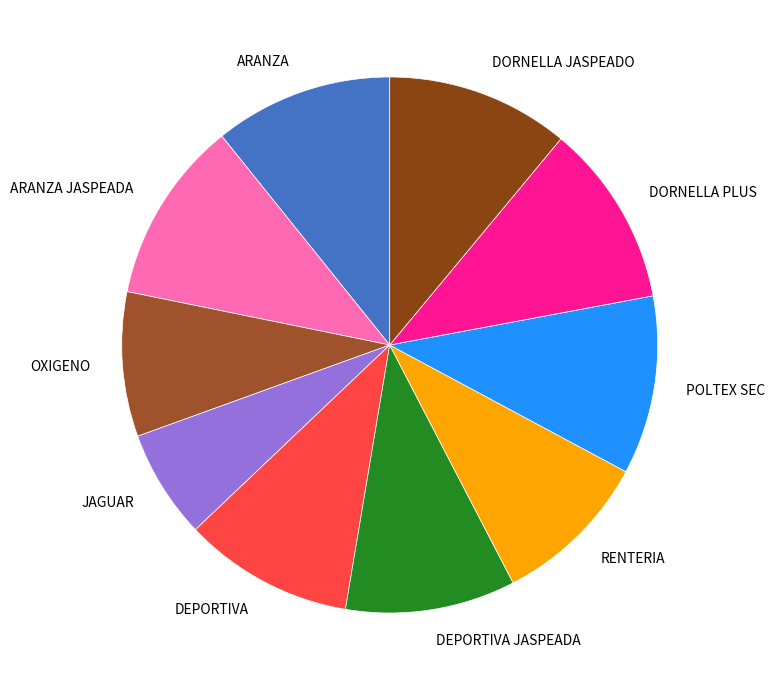

The DEPORTIVA JASPEADA slice represents 10% of the pie. True or false?

True